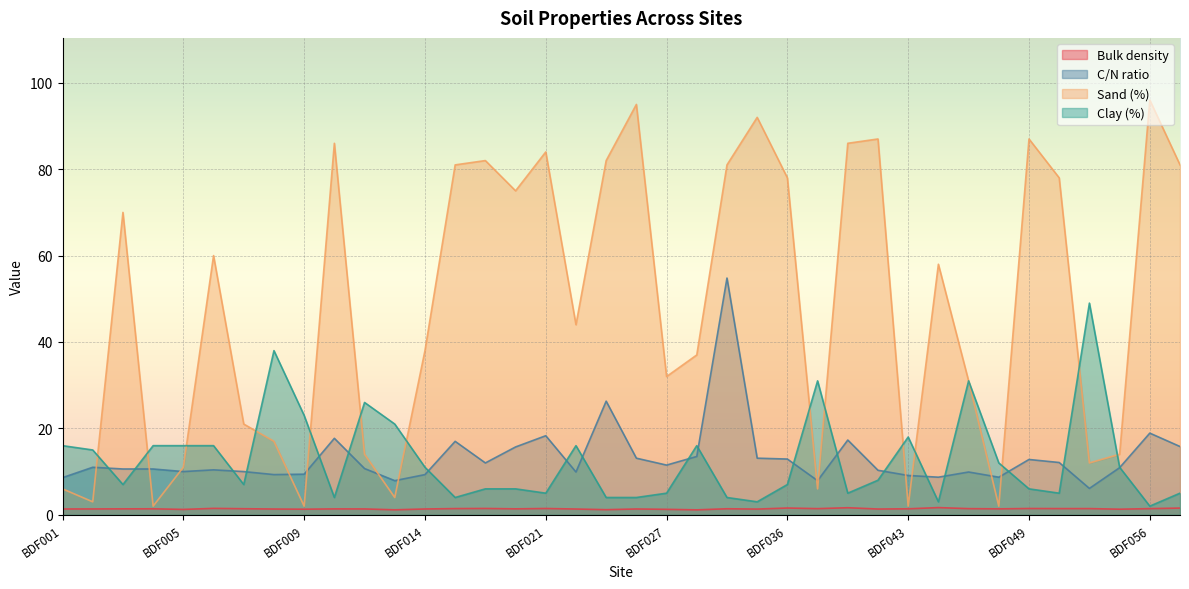

Where is the first local maximum for C/N ratio?

BDF002